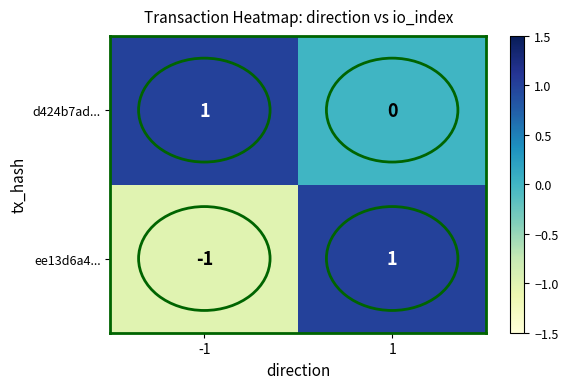

Is it true that d424b7ad... equals 1 at -1?

True